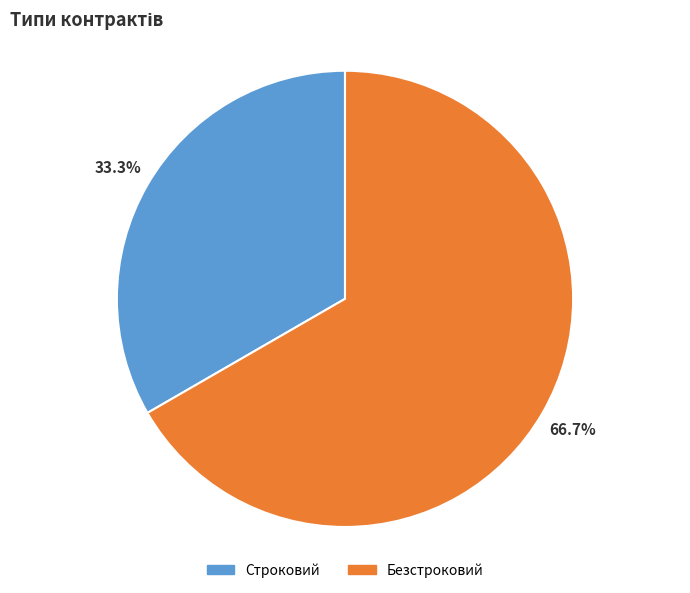

To the nearest percent, what is the combined percentage of Строковий and Безстроковий?

100%